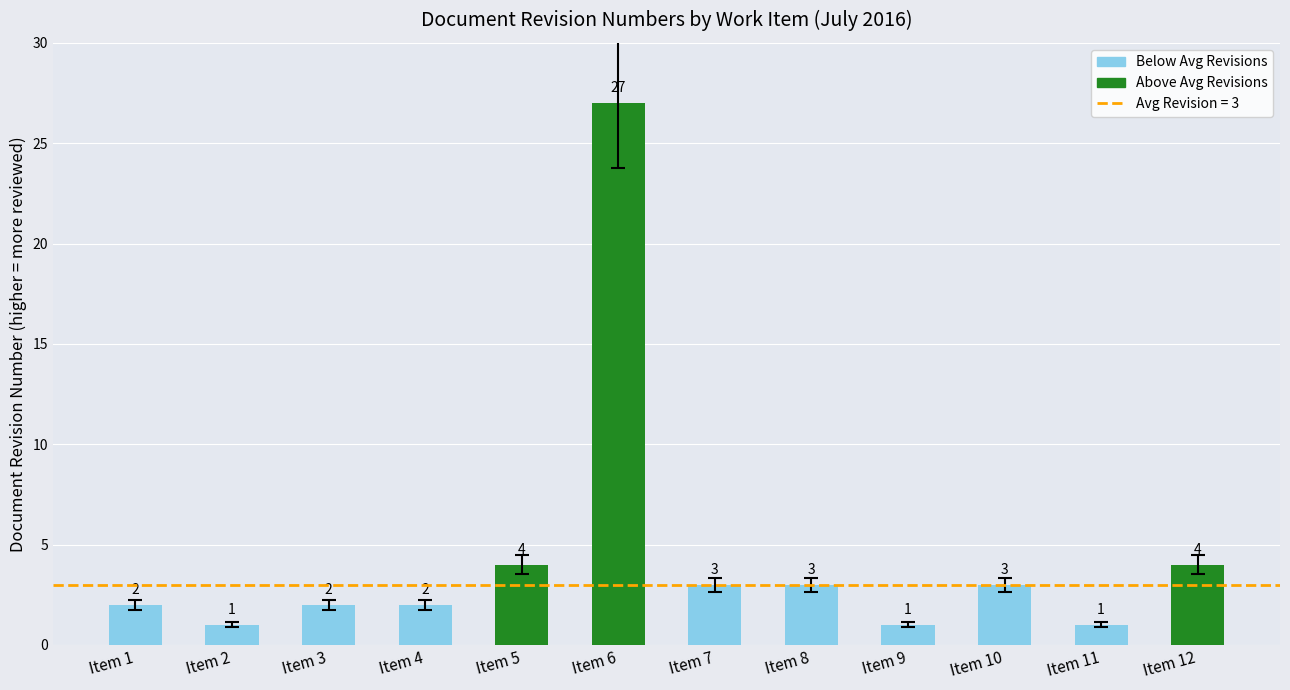

Between Item 11 and Item 3, which is larger?

Item 3